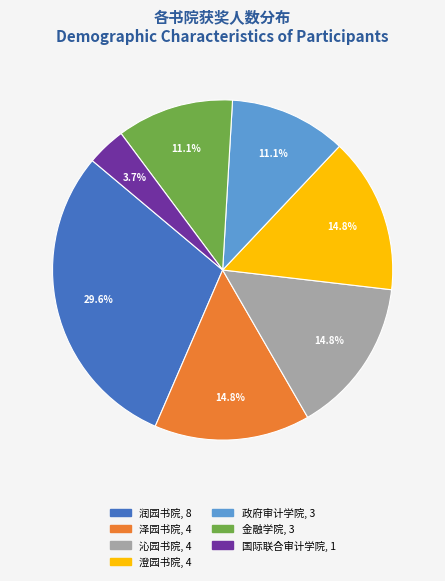

Which has a higher value, 国际联合审计学院 or 澄园书院?

澄园书院